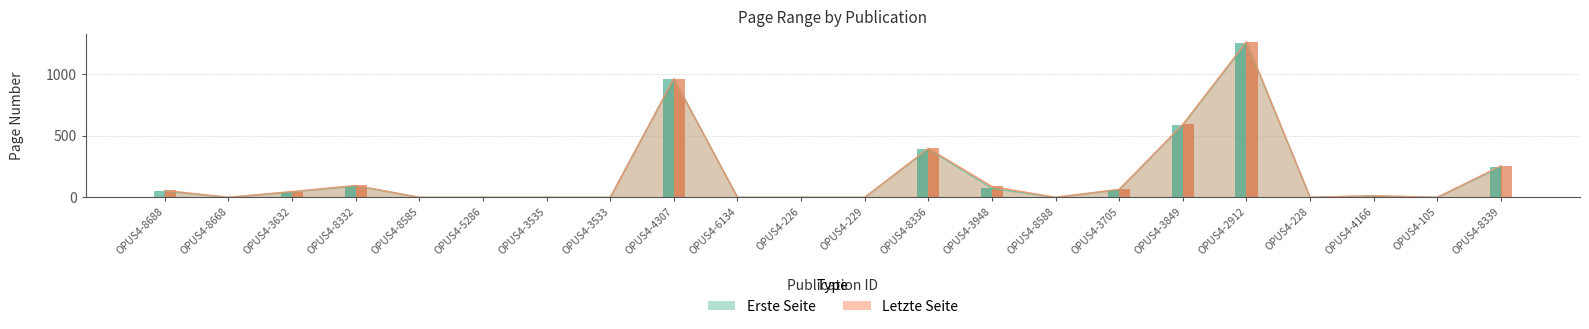

What is the sum of all Erste Seite values?

3771